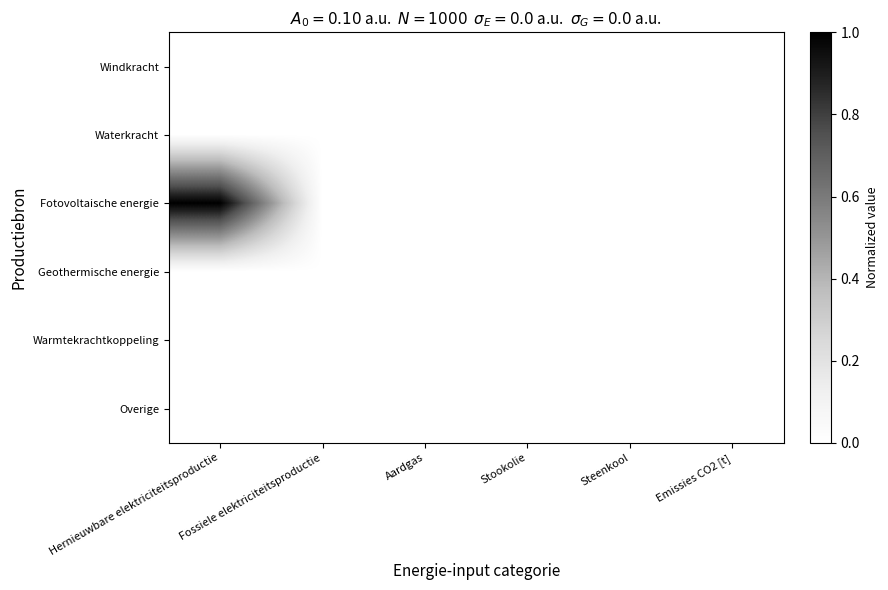

Between Hernieuwbare elektriciteitsproductie and Stookolie, which series saw the biggest shift?

Fotovoltaische energie